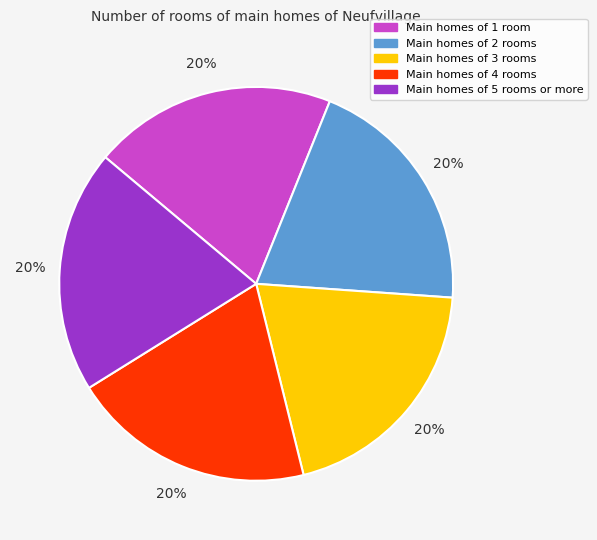

To the nearest percent, what is the average slice percentage?

20%